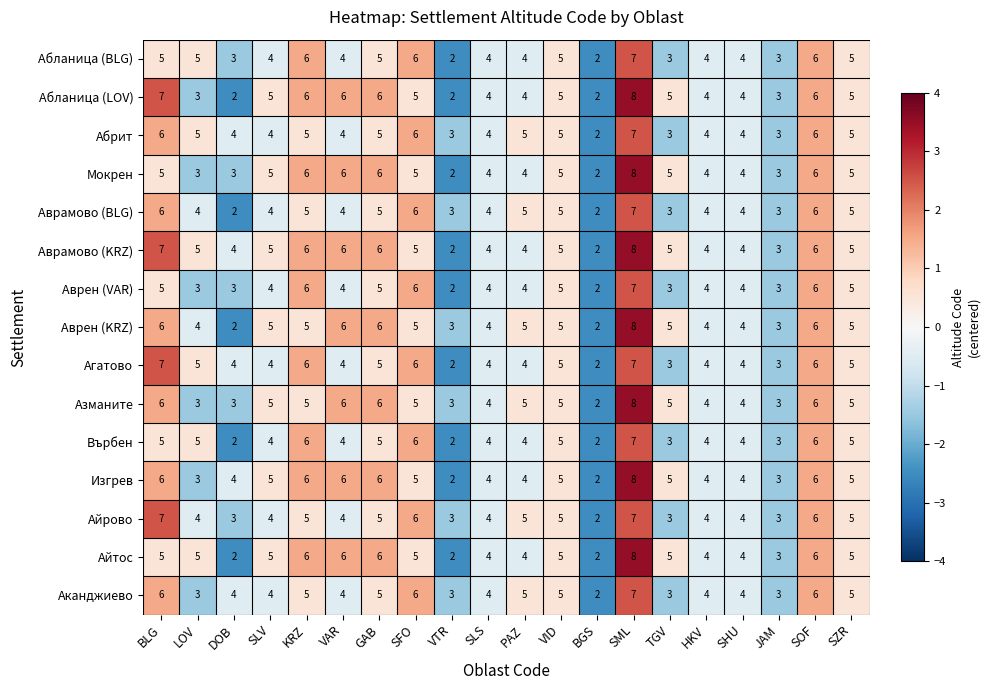

What is the sum of the Агатово values at SML and BLG?

14